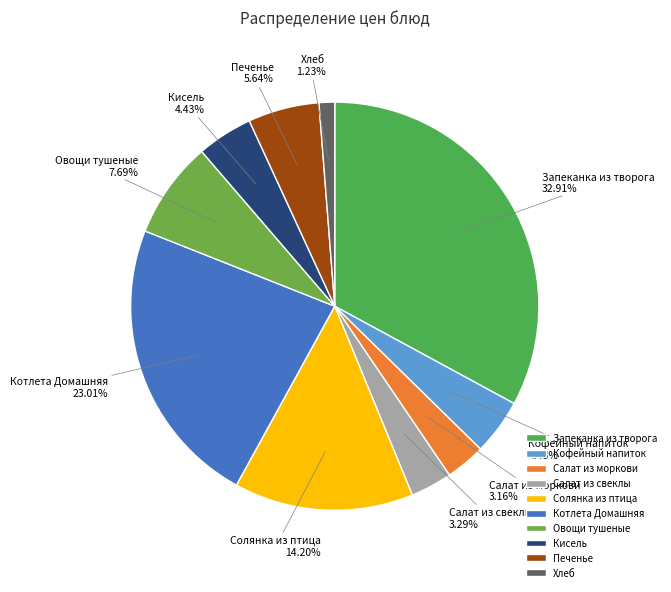

What percentage do Хлеб and Овощи тушеные together represent?

8.9%